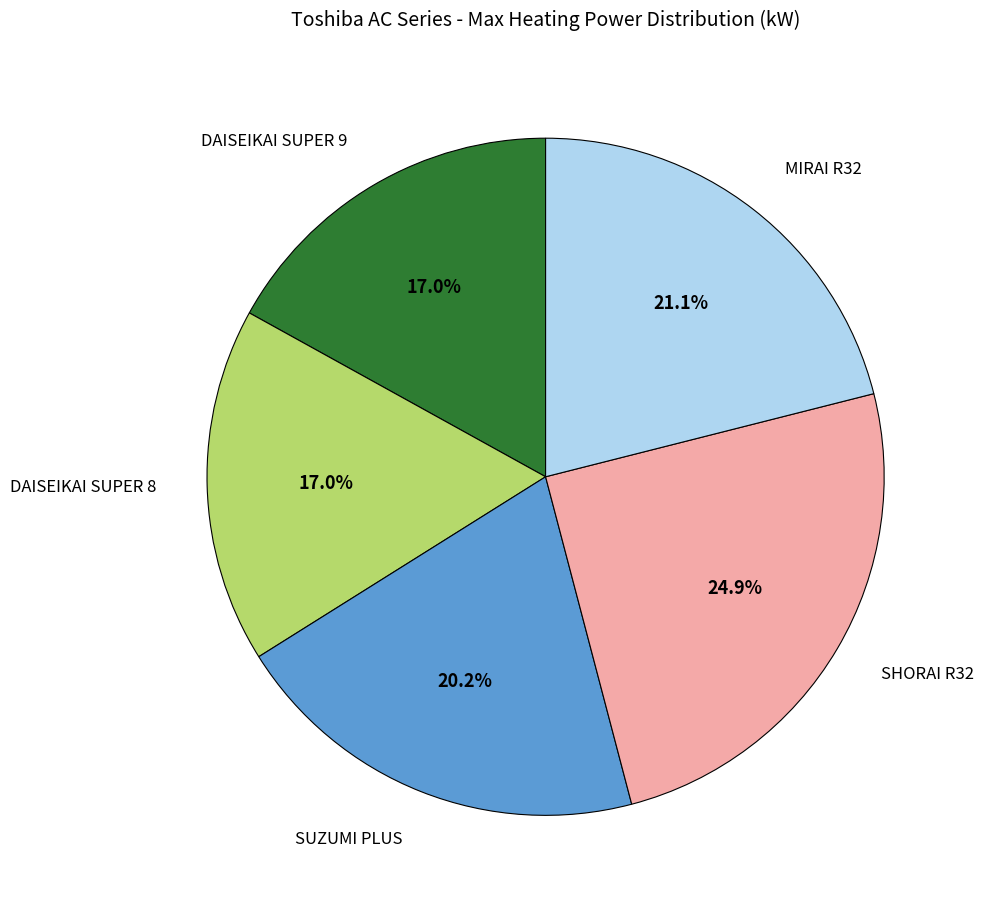

Is there a majority slice in this chart?

No